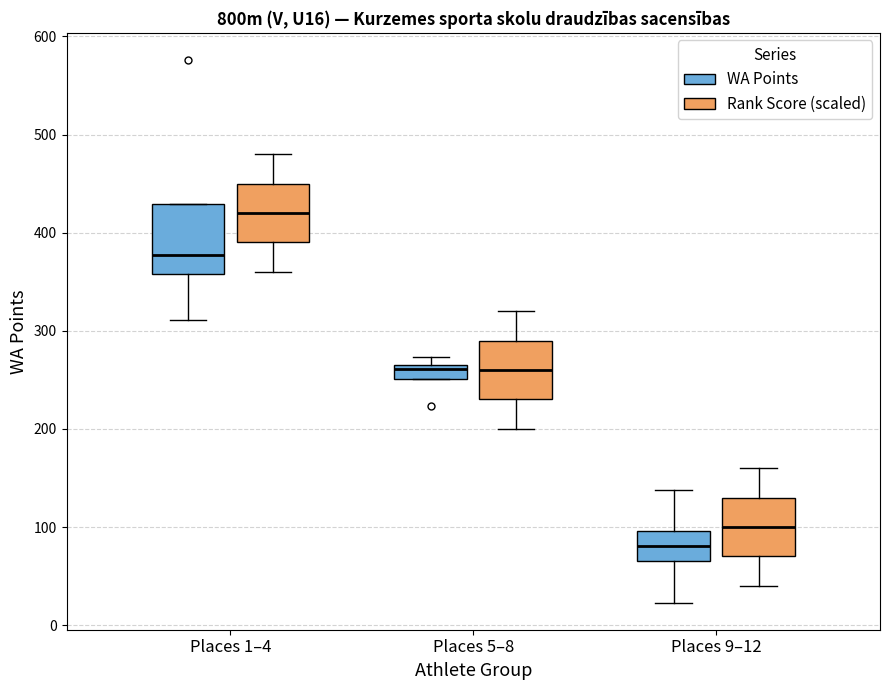

Which box has the highest median line?

Places 1–4 (Rank Score (scaled))